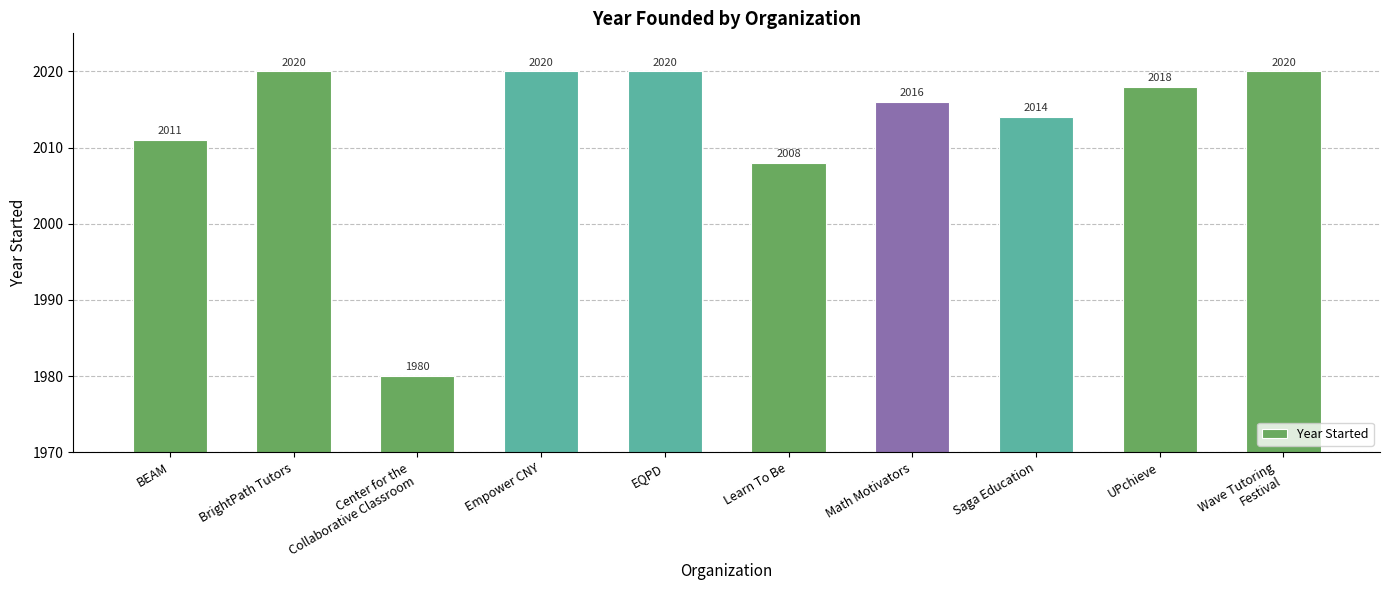

What is the difference between the maximum and second lowest values?

12